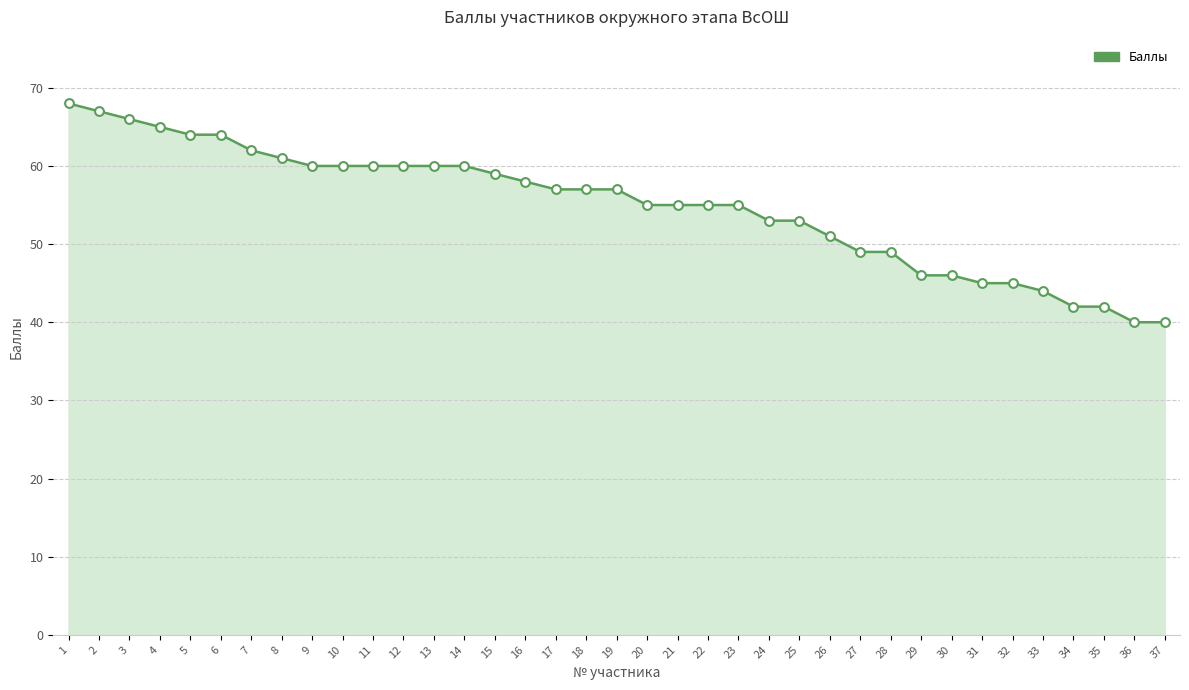

Between 23 and 3, which is larger?

3